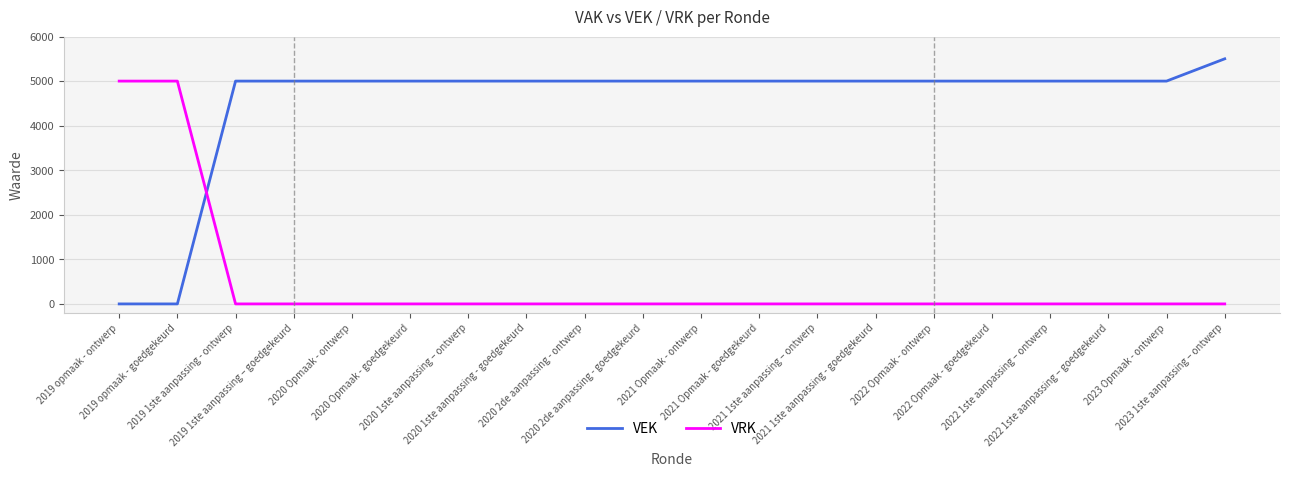

How many categories are shown in the chart?

20